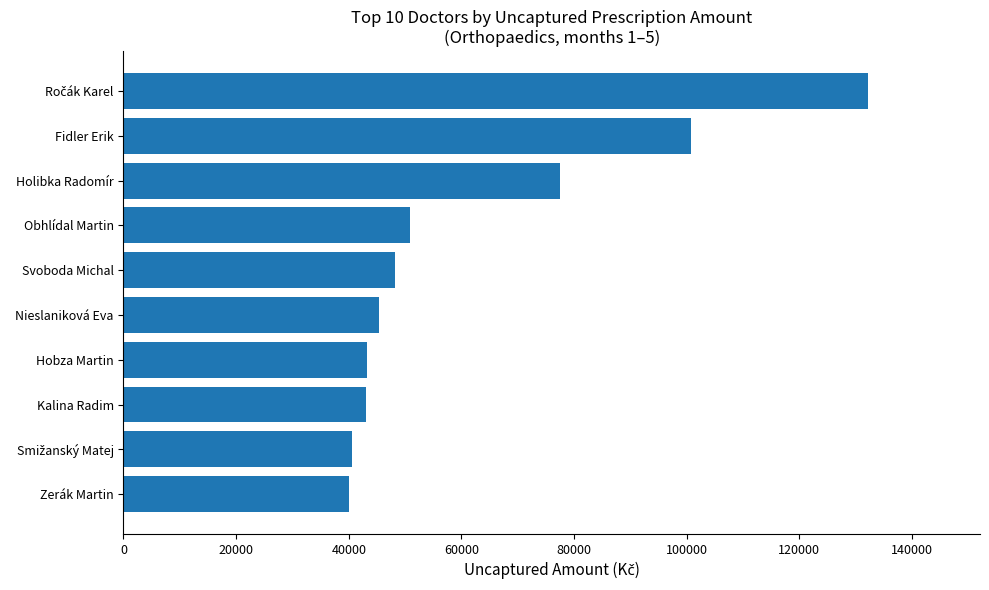

Where is the data nearest to the value 86111?

Holibka Radomír